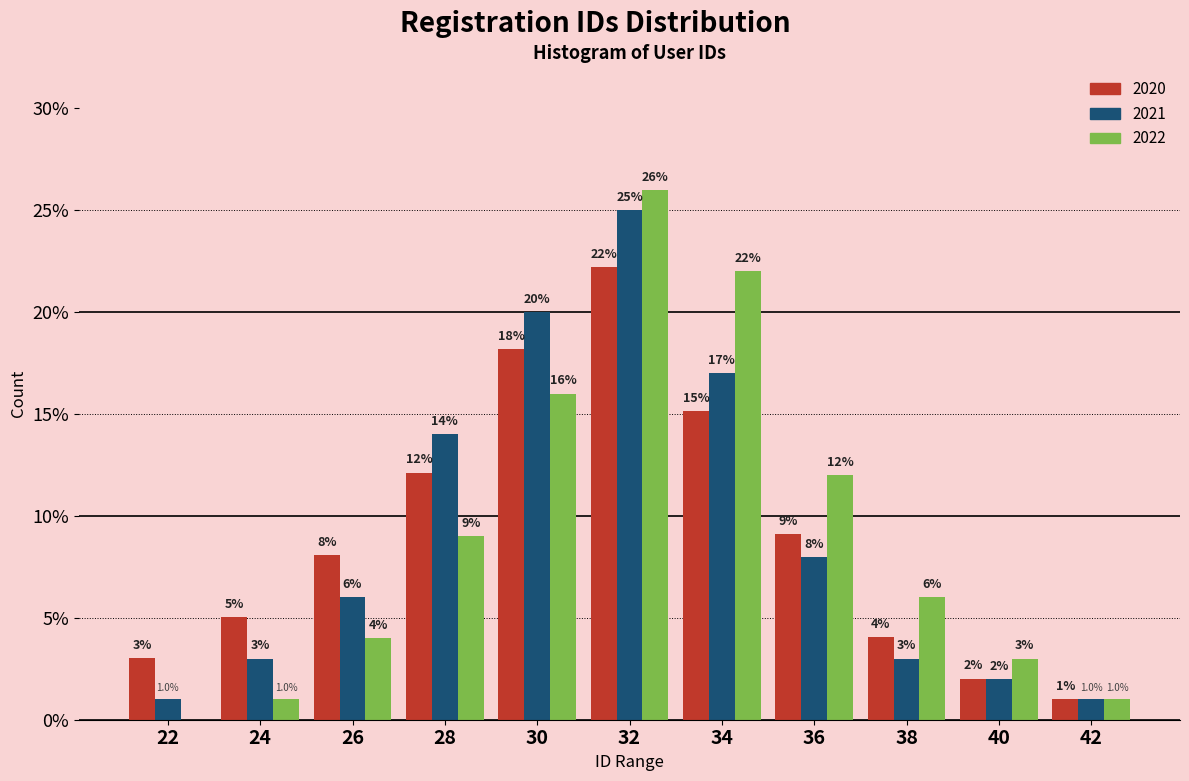

What is the sum of all 2022 values?

100.0